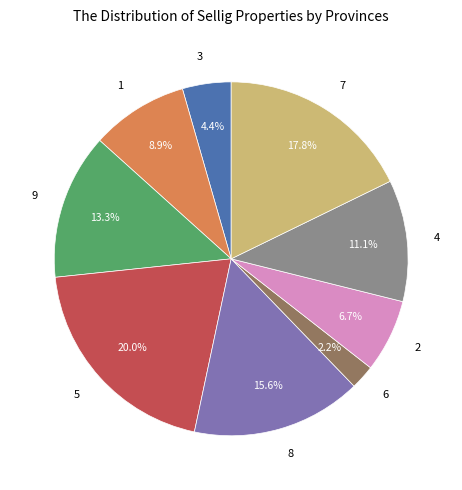

What is the ratio of the value at 1 to the value at 4?

0.8